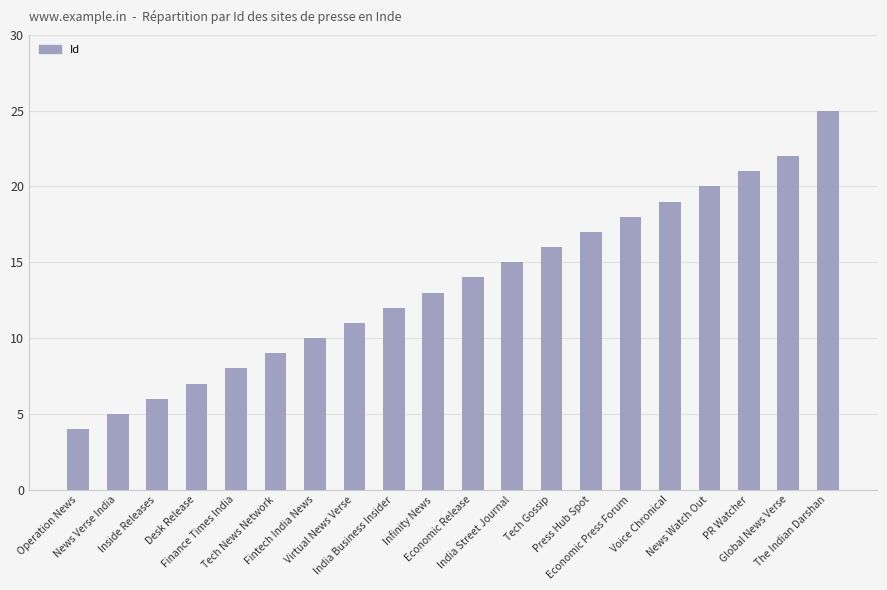

What is the difference between the maximum and minimum values?

21